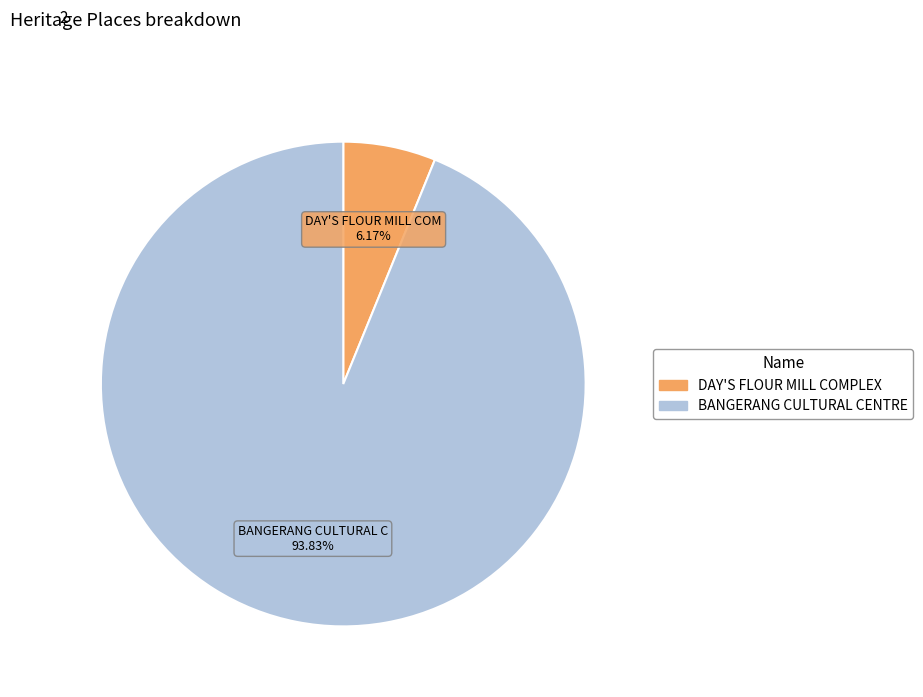

Do BANGERANG CULTURAL CENTRE and DAY'S FLOUR MILL COMPLEX together represent more than half of the pie?

Yes